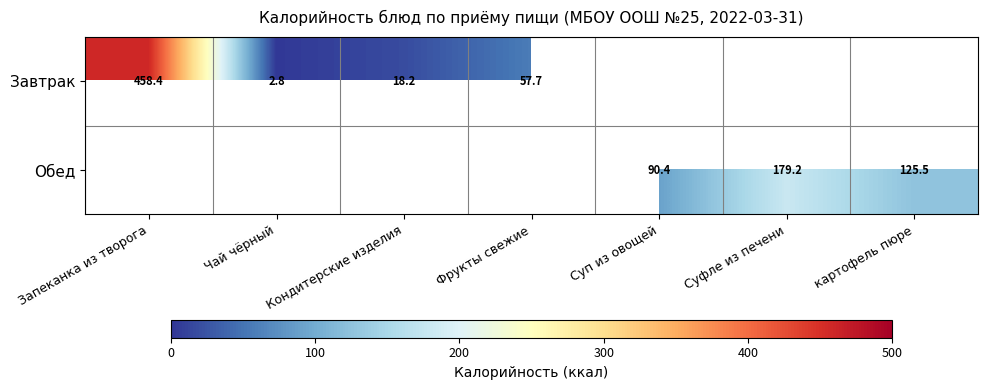

What is the sum of the Завтрак values at Чай чёрный and Кондитерские изделия?

21.0